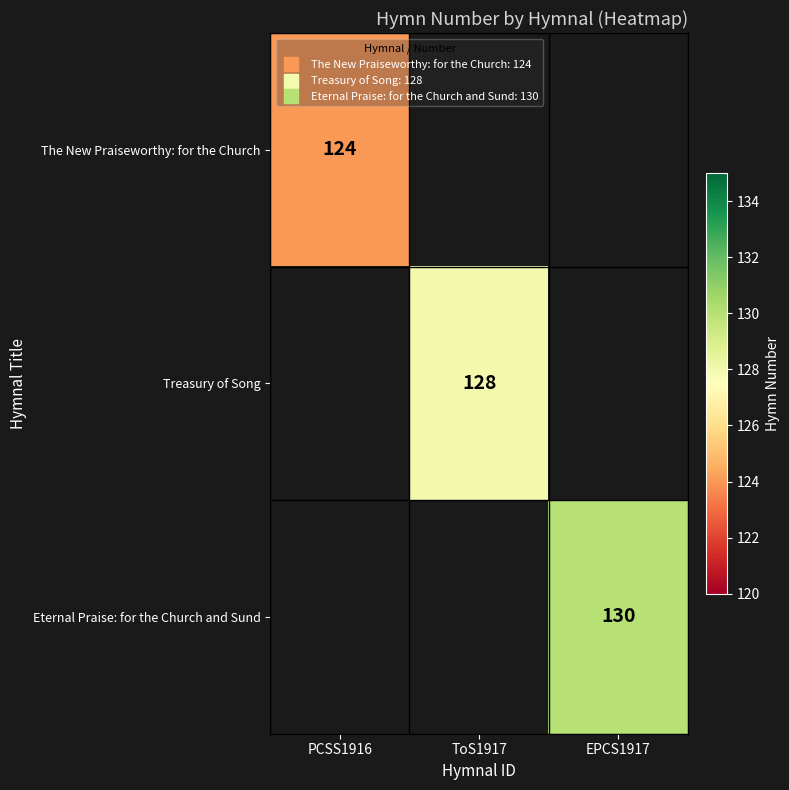

Which category has the lowest value across all series?

PCSS1916